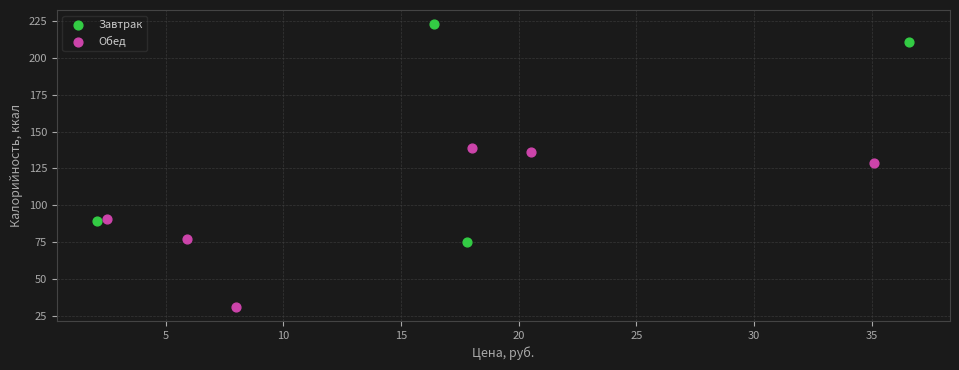

What are all the series names shown in the legend?

Завтрак, Обед